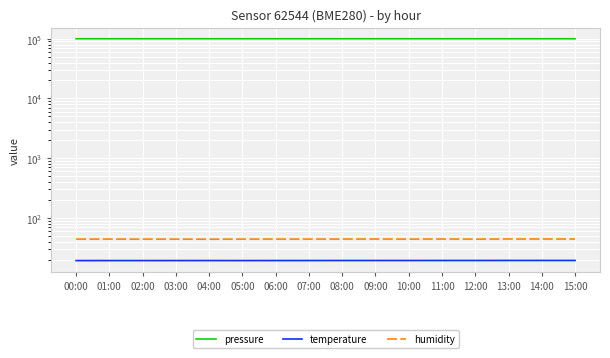

What value does the pressure series have at 13:00?

99995.5